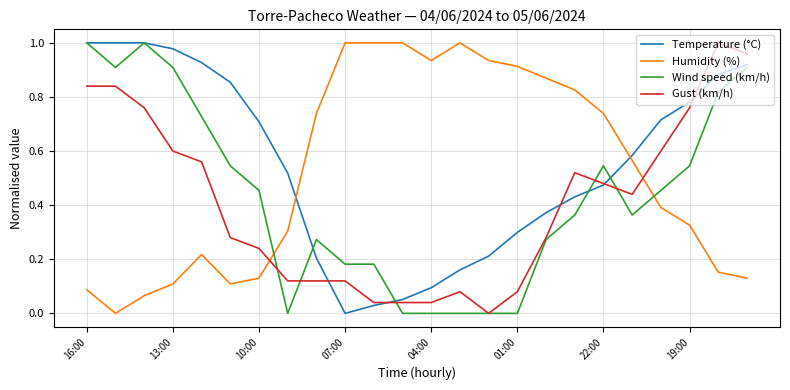

How many categories are shown in the chart?

24